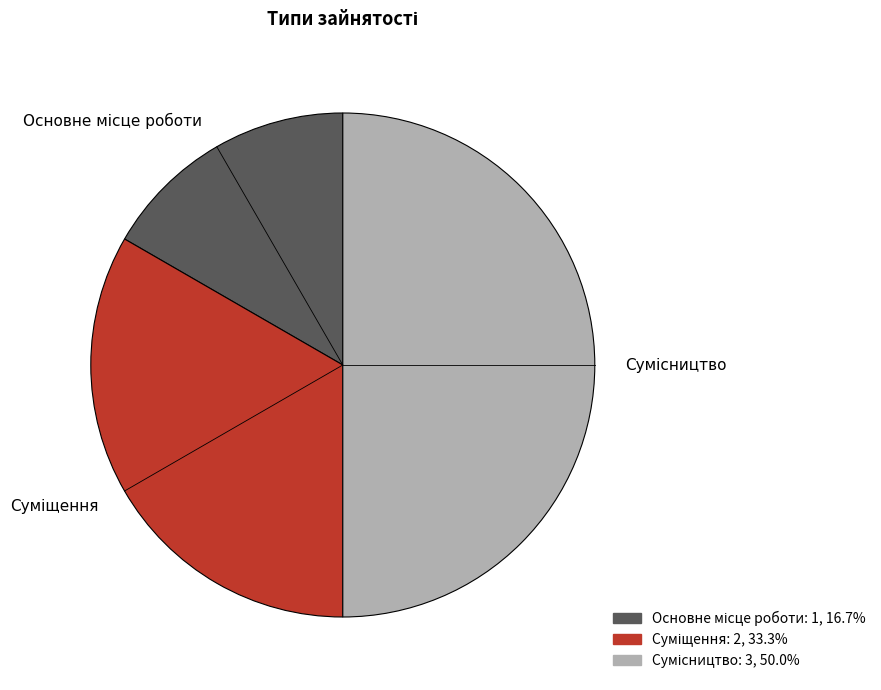

What is the change in value from Суміщення to Сумісництво?

+1